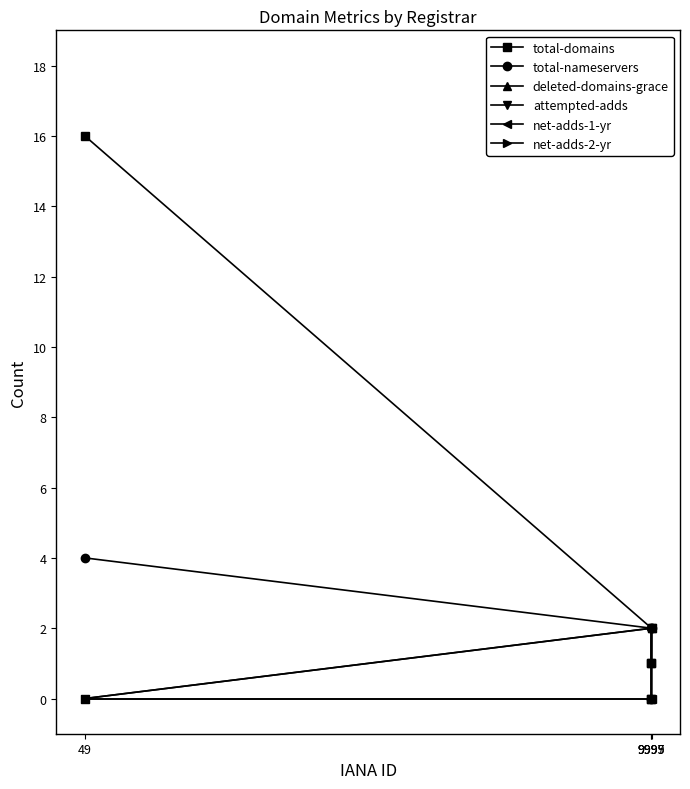

Reading left to right, list all the values displayed in this chart.

total-domains: 9995=1	9997=1	9999=2	49=16
total-nameservers: 9995=2	9997=0	9999=2	49=4
deleted-domains-grace: 9995=0	9997=0	9999=2	49=0
attempted-adds: 9995=0	9997=0	9999=2	49=0
net-adds-1-yr: 9995=0	9997=0	9999=0	49=0
net-adds-2-yr: 9995=0	9997=0	9999=0	49=0